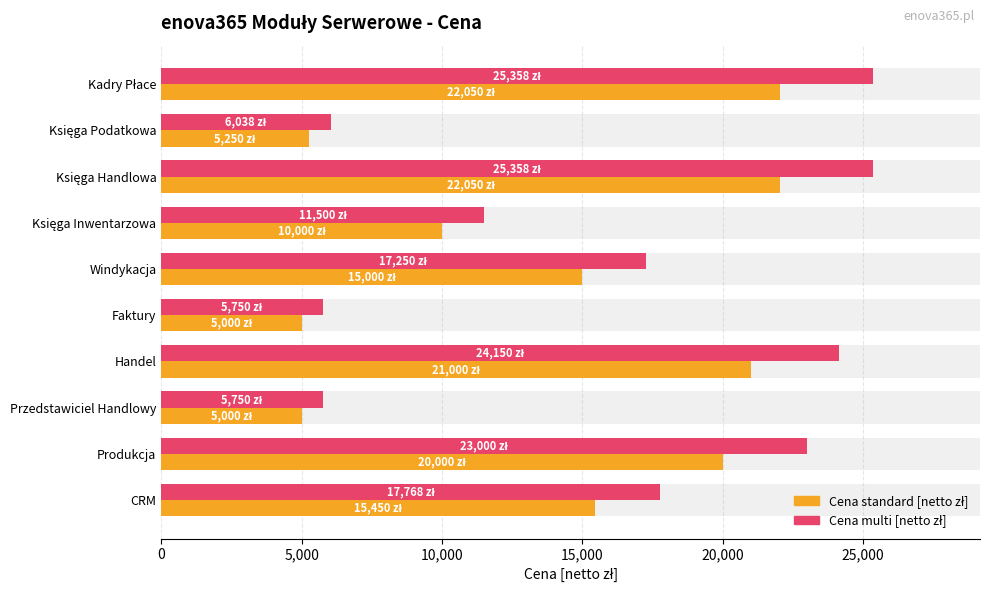

How many groups of bars are there?

10